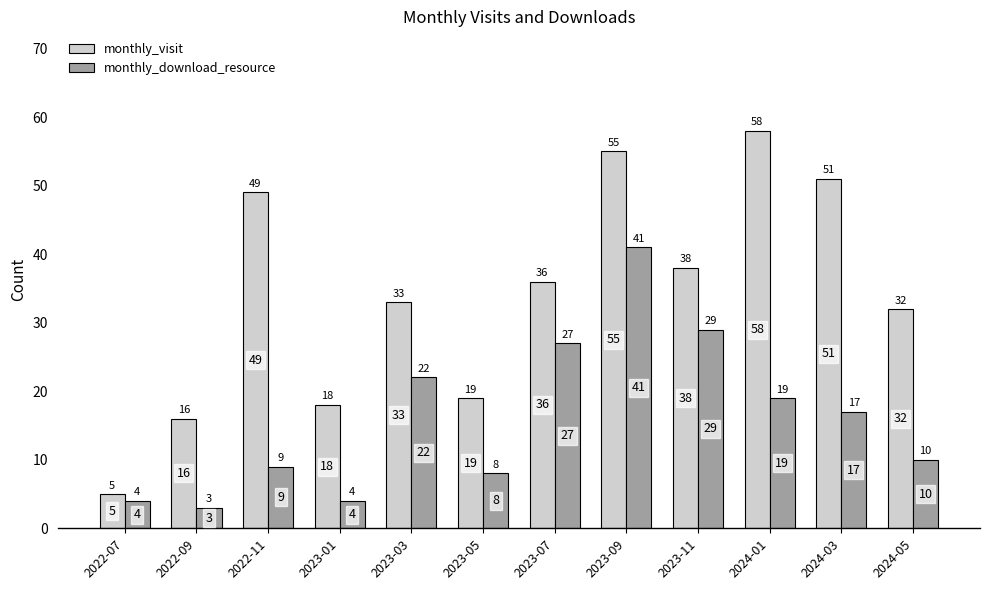

What is the label of the 10th bar from the left?

2024-01